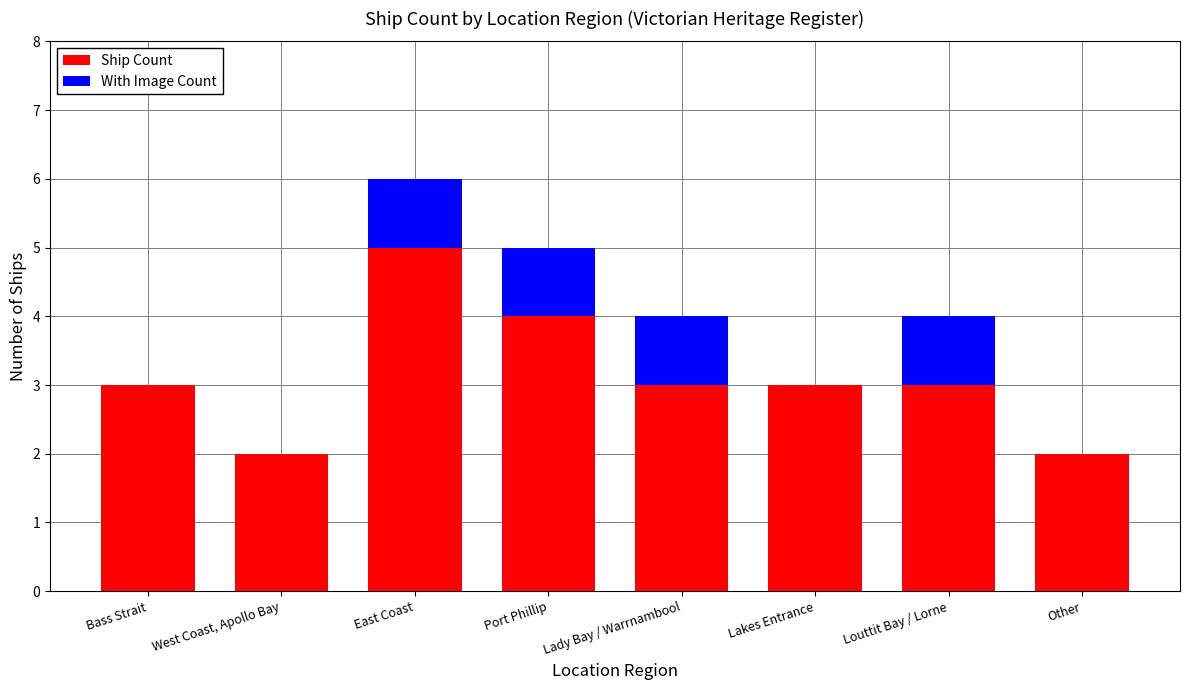

What is the maximum value for Ship Count?

5